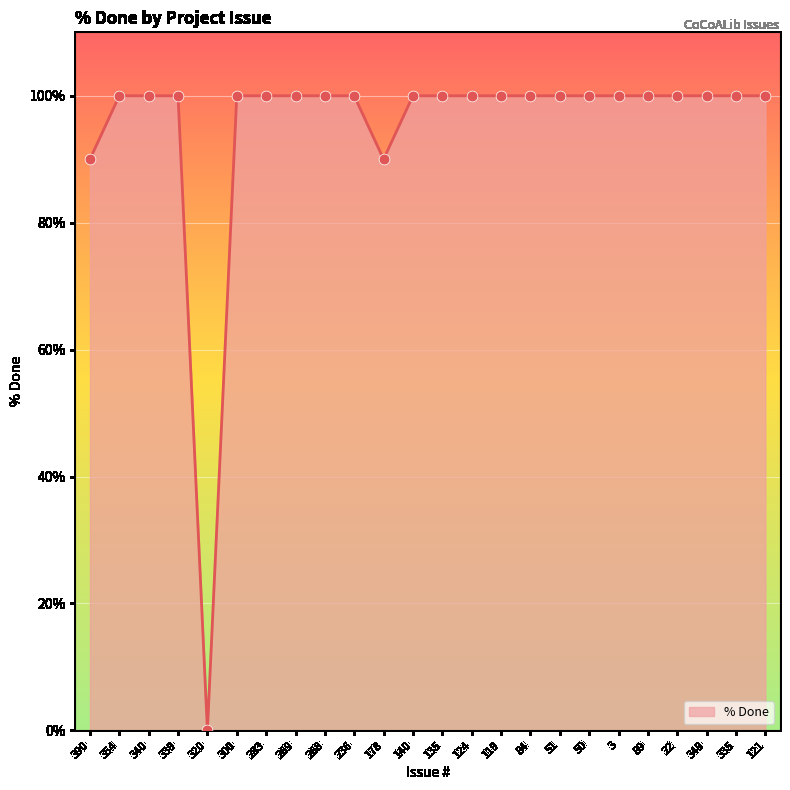

Between 390 and 320, which is larger?

390